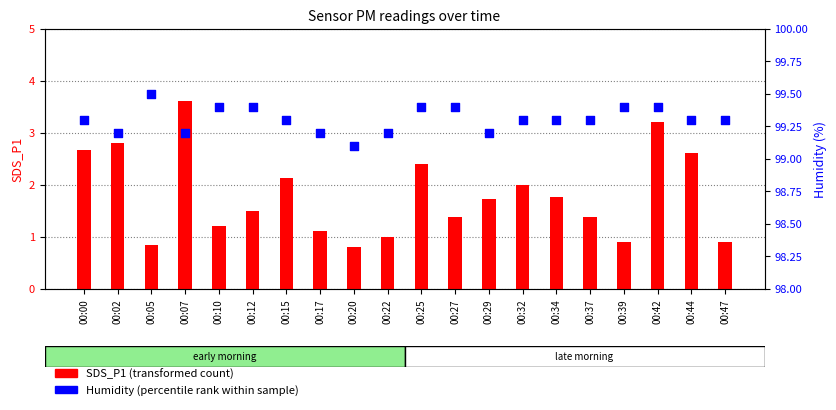

Which series contains the highest Y value?

Humidity (percentile rank)